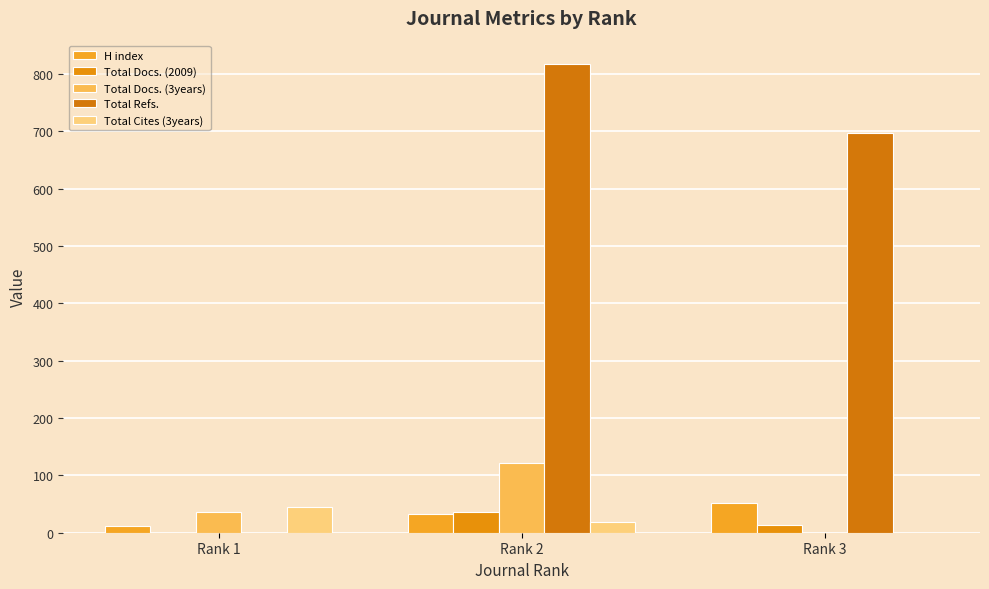

What are all the series names shown in the legend?

H index, Total Docs. (2009), Total Docs. (3years), Total Refs., Total Cites (3years)